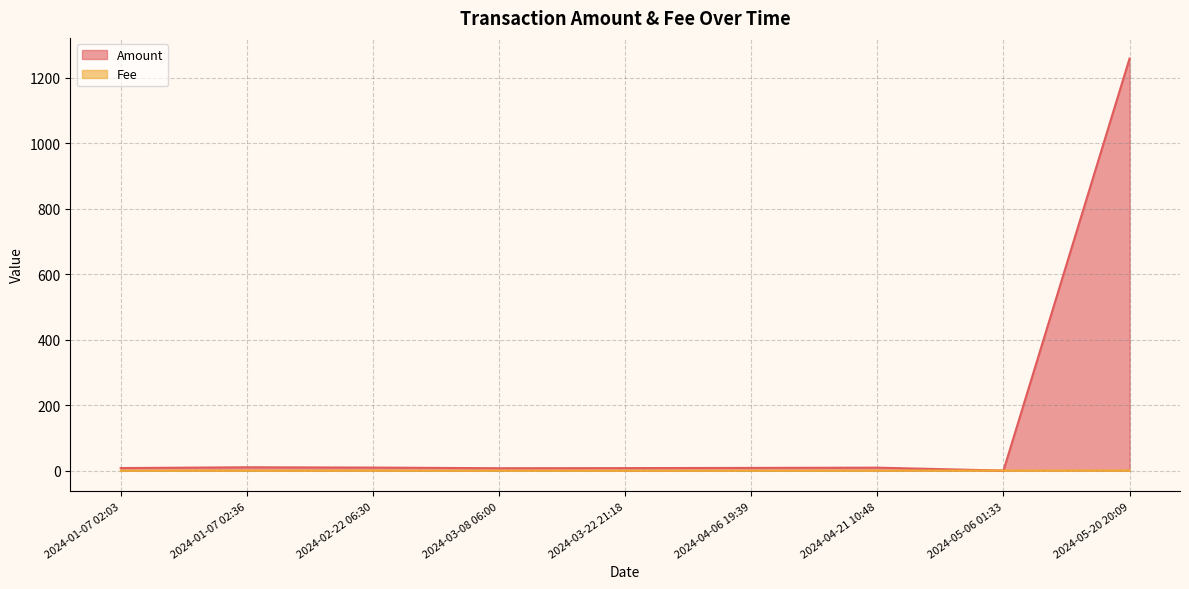

At which category is the sum across all series the highest?

2024-05-20 20:09